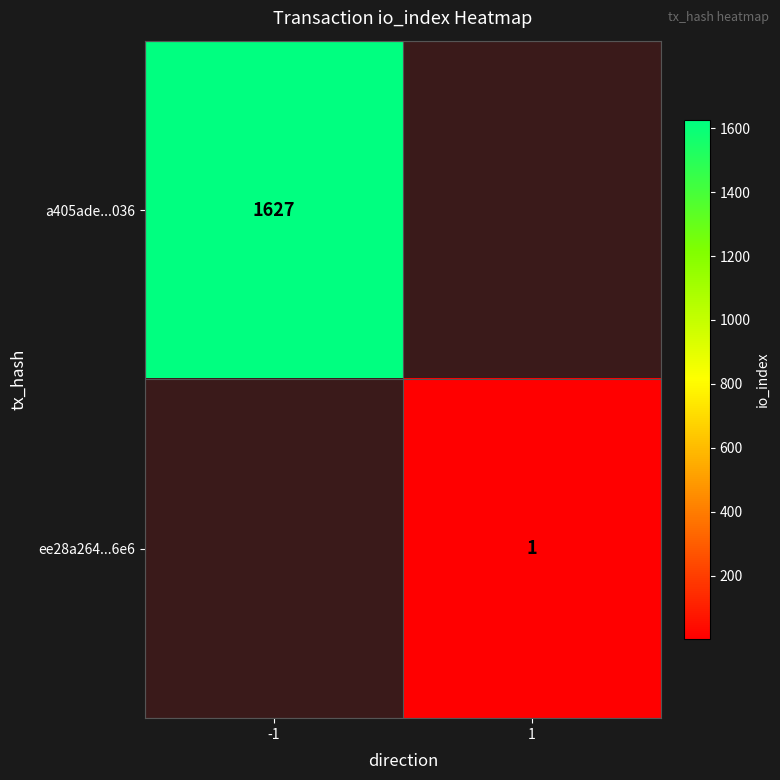

At how many categories does at least one series exceed 289?

1